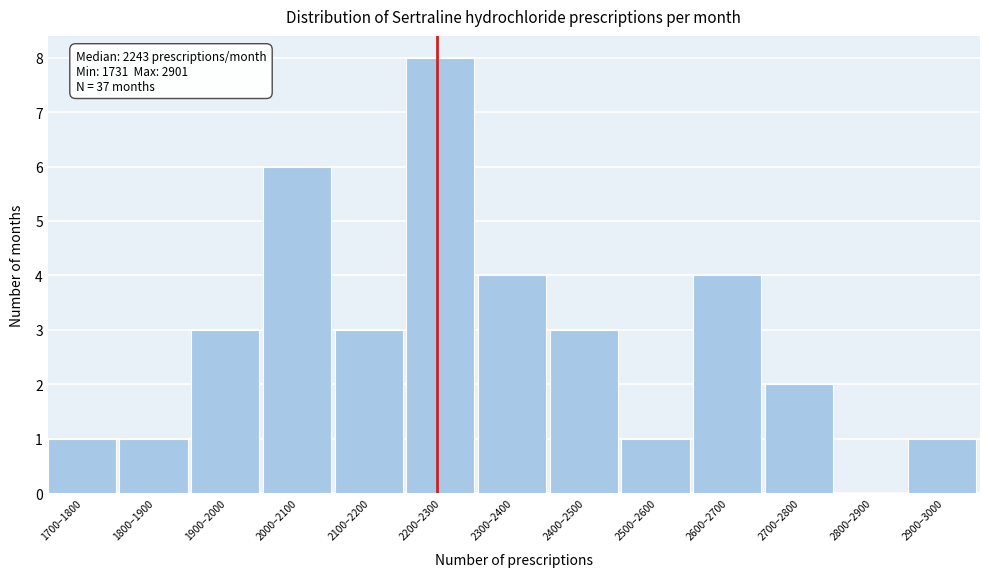

Reading right to left, transcribe all the data shown in this chart.

2900–3000=1	2800–2900=0	2700–2800=2	2600–2700=4	2500–2600=1	2400–2500=3	2300–2400=4	2200–2300=8	2100–2200=3	2000–2100=6	1900–2000=3	1800–1900=1	1700–1800=1